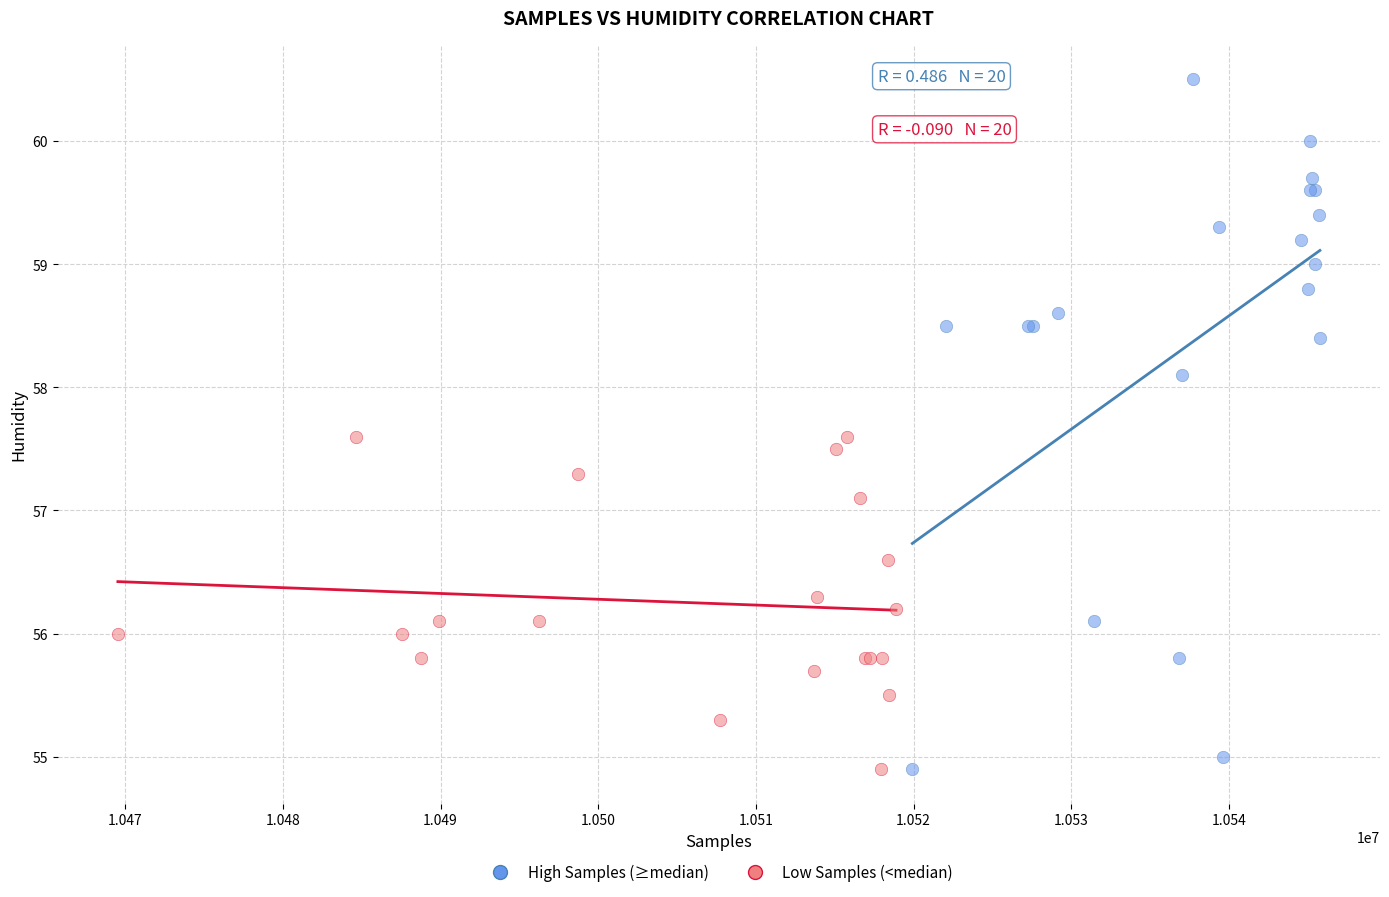

Which series has the largest Y range (max minus min)?

High Samples (≥median)